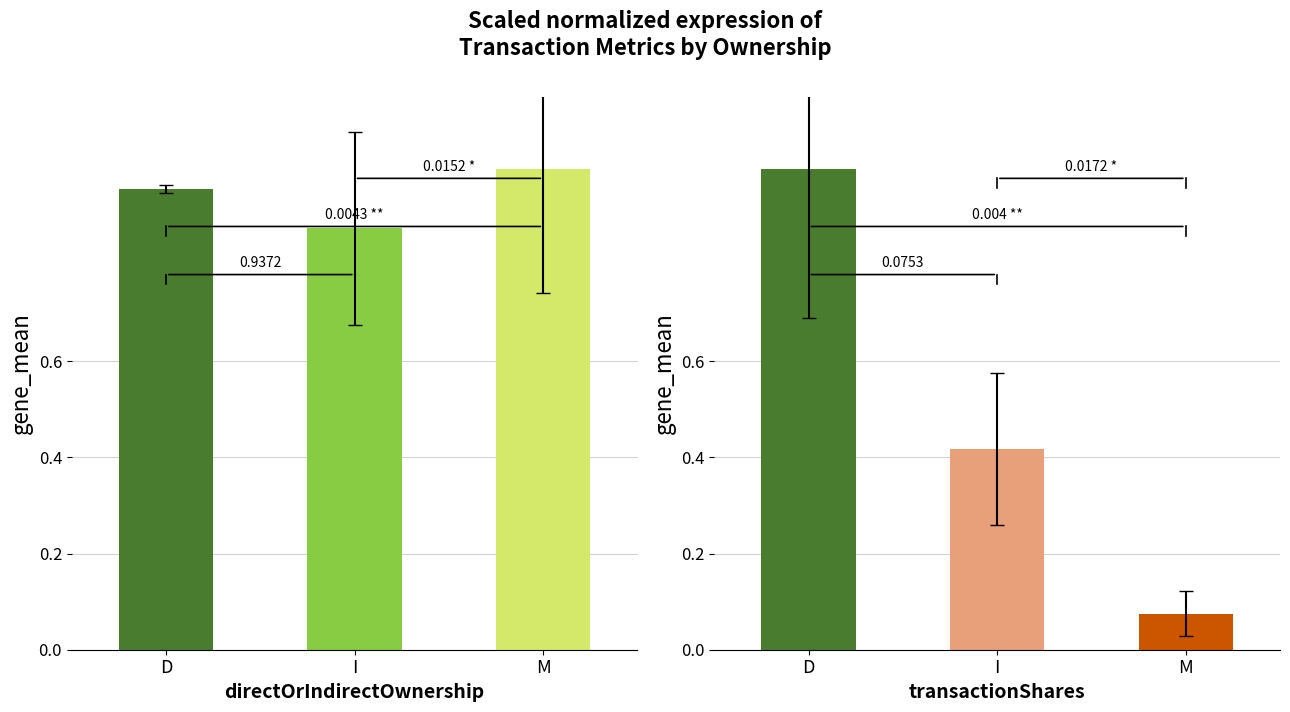

At which category is the sum across all series the highest?

D